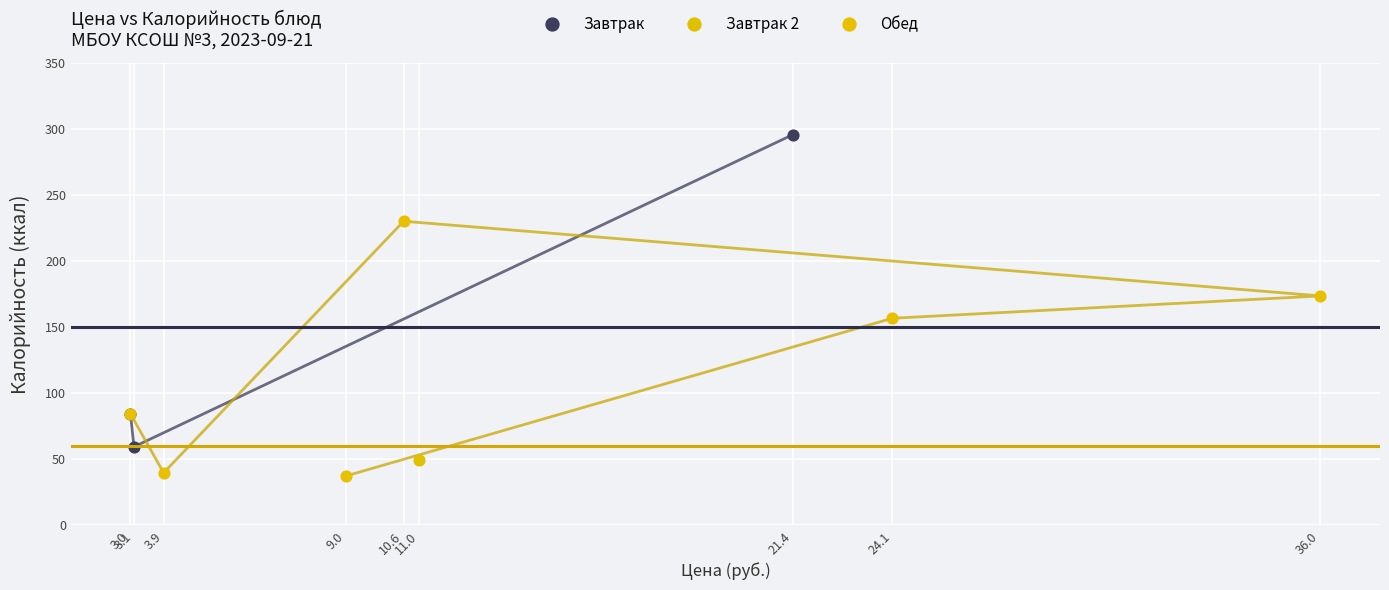

Which series reaches the maximum Y coordinate?

Завтрак